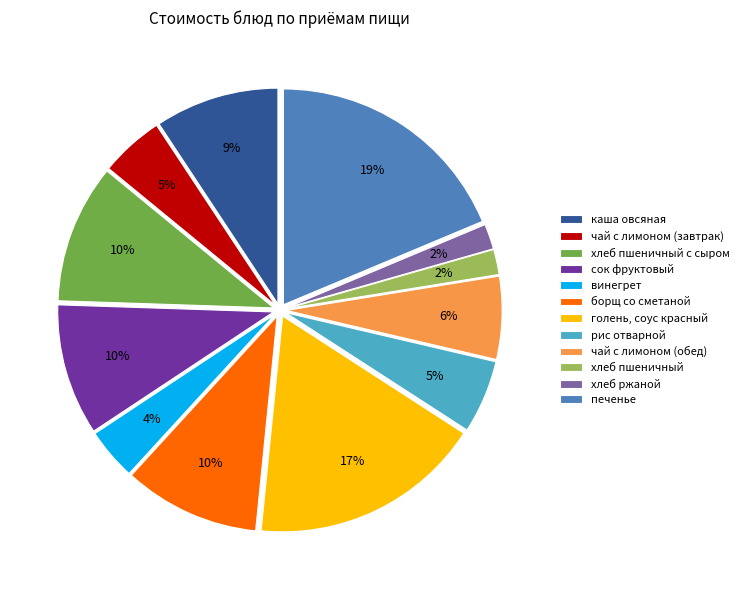

How many segments does this pie chart have?

12